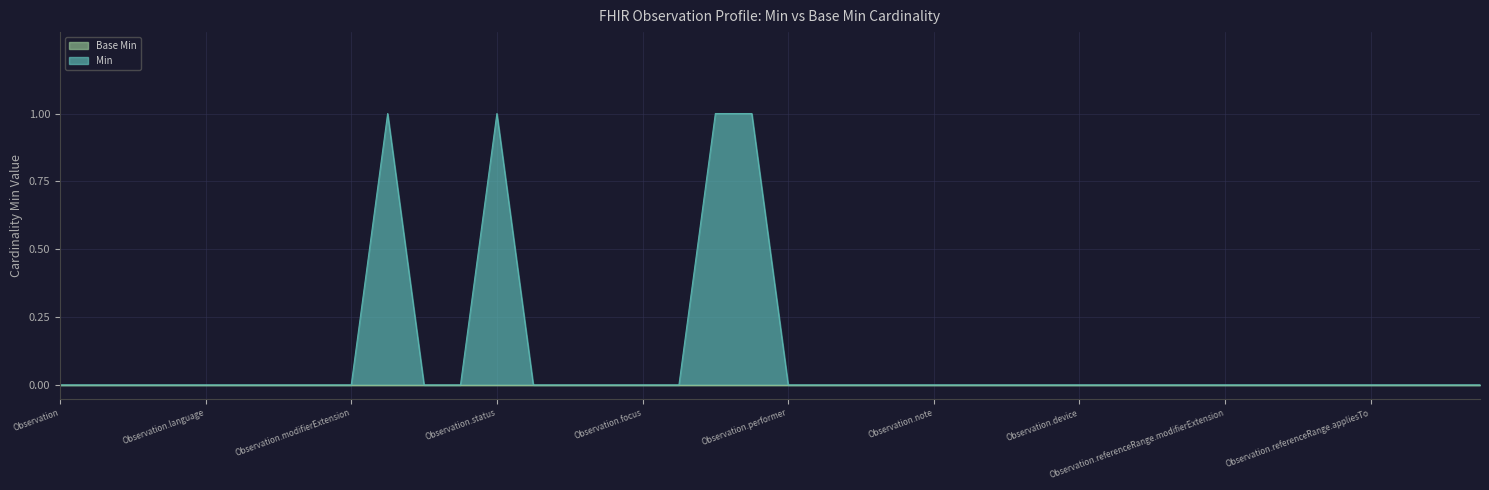

Reading left to right, transcribe all the data shown in this chart.

Observation=0	Observation.id=0	Observation.meta=0	Observation.implicitRules=0	Observation.language=0	Observation.text=0	Observation.contained=0	Observation.extension=0	Observation.modifierExtension=0	Observation.identifier=1	Observation.basedOn=0	Observation.partOf=0	Observation.status=1	Observation.category=0	Observation.code=0	Observation.subject=0	Observation.focus=0	Observation.encounter=0	Observation.effective[x]=1	Observation.issued=1	Observation.performer=0	Observation.value[x]=0	Observation.dataAbsentReason=0	Observation.interpretation=0	Observation.note=0	Observation.bodySite=0	Observation.method=0	Observation.specimen=0	Observation.device=0	Observation.referenceRange=0	Observation.referenceRange.id=0	Observation.referenceRange.extension=0	Observation.referenceRange.modifierExtension=0	Observation.referenceRange.low=0	Observation.referenceRange.high=0	Observation.referenceRange.type=0	Observation.referenceRange.appliesTo=0	Observation.referenceRange.age=0	Observation.referenceRange.text=0	Observation.hasMember=0